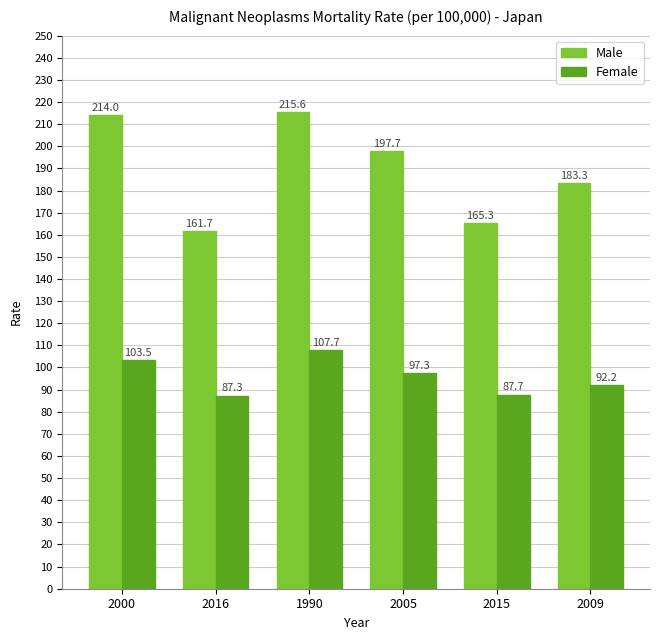

Is the value of Male at 1990 greater than the value of Female at 1990?

Yes